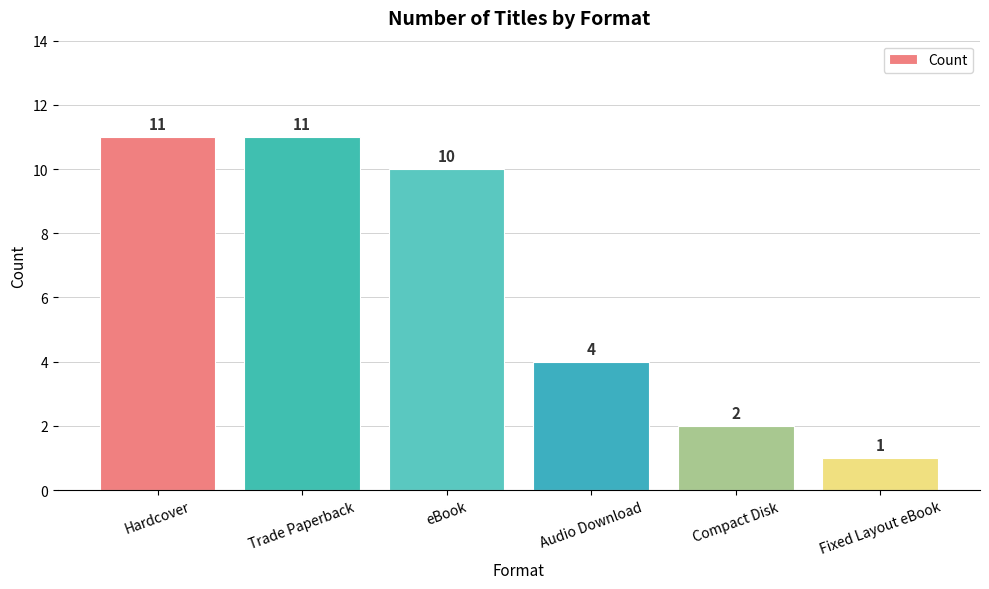

What is the value of the 1st bar from the left?

11